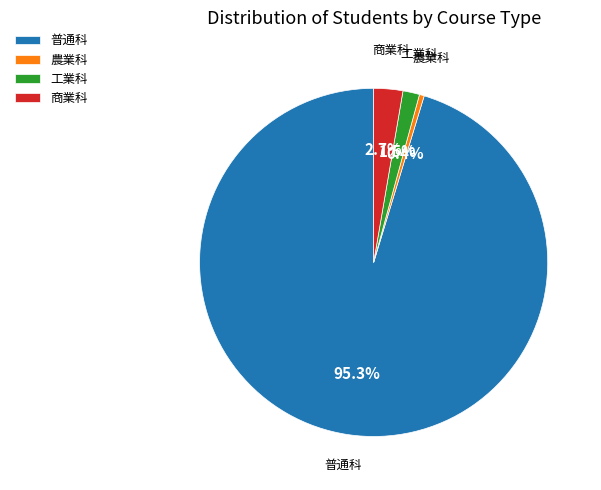

To the nearest percent, what portion does 普通科 represent?

95%